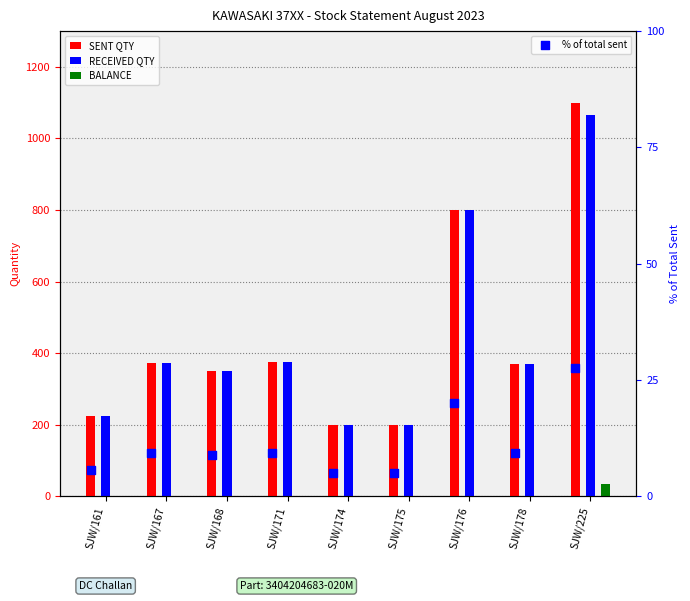

What are all the series names shown in the legend?

SENT QTY, RECEIVED QTY, BALANCE, % of total sent